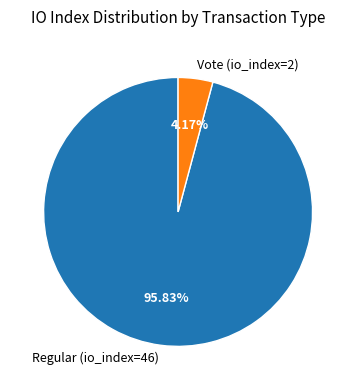

Is there any slice that represents more than half of the pie?

Yes